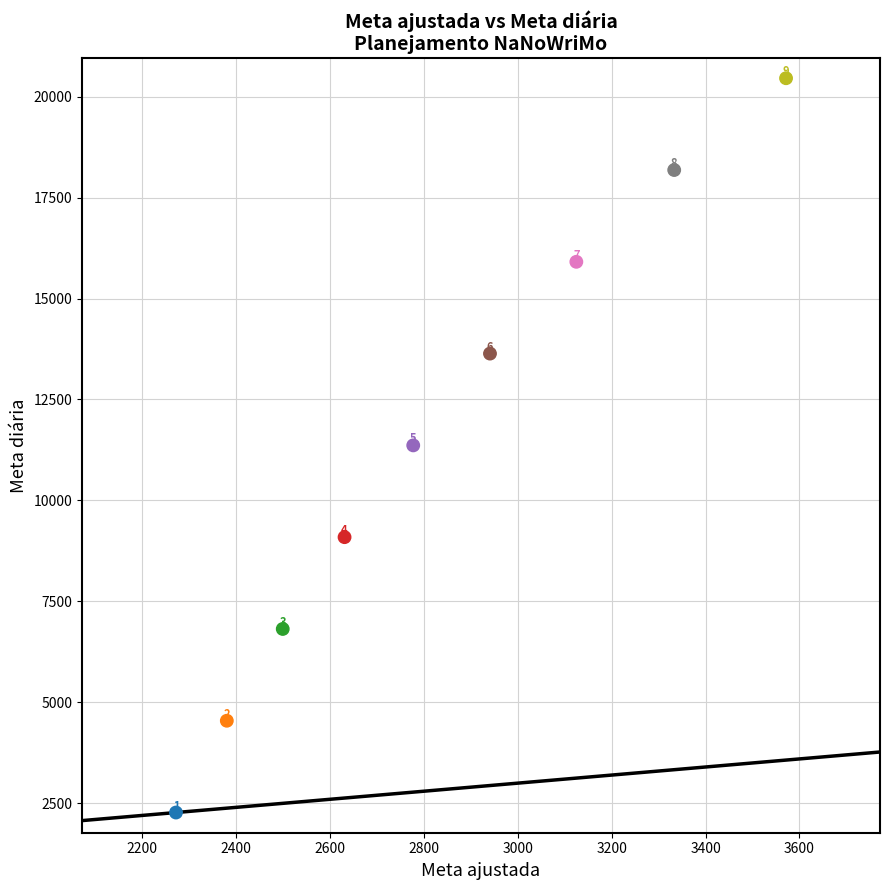

What is the average Y value?

11363.6